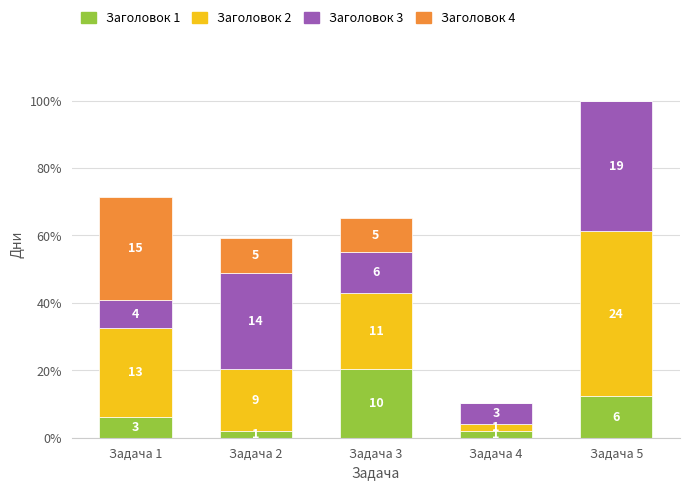

What is the average value of the Заголовок 4 series?

5